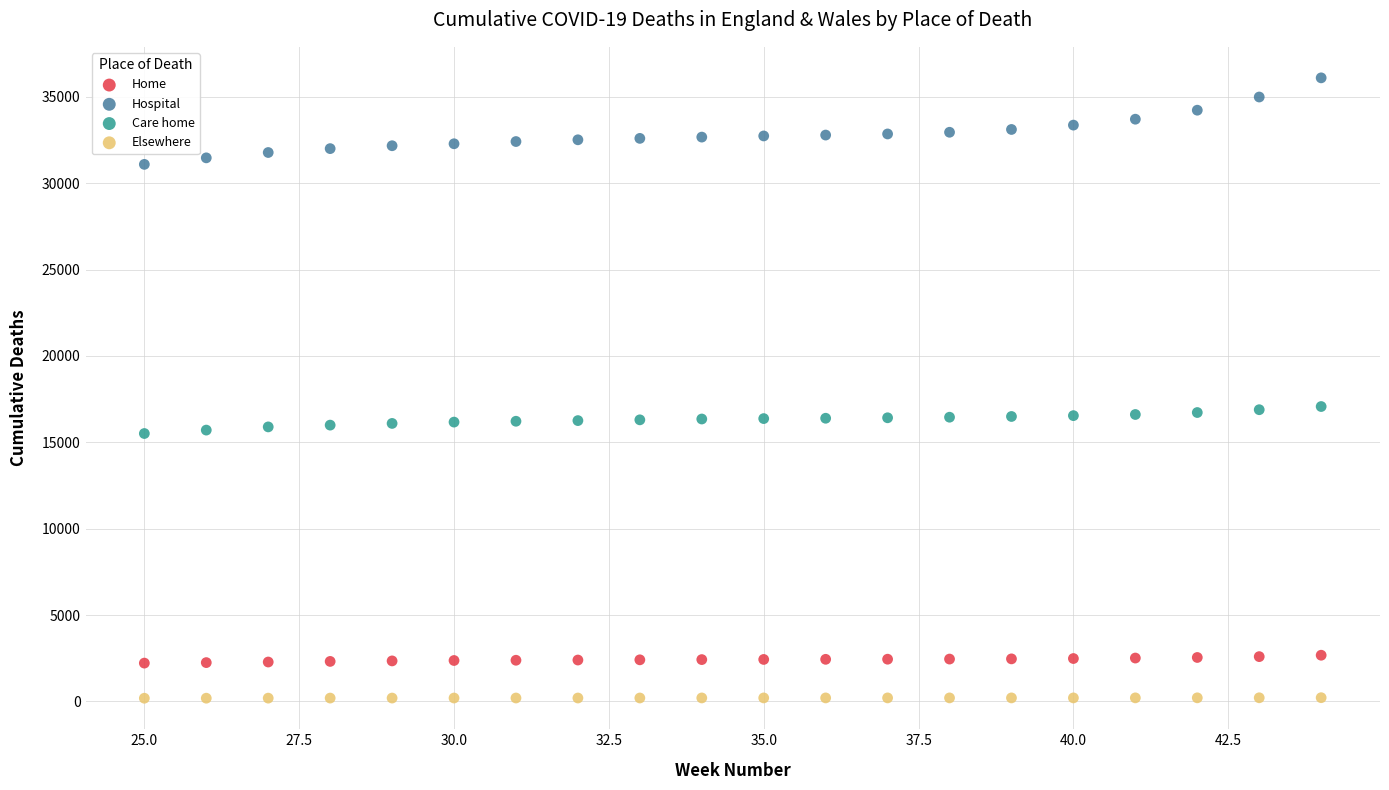

What are all the series names shown in the legend?

Home, Hospital, Care home, Elsewhere